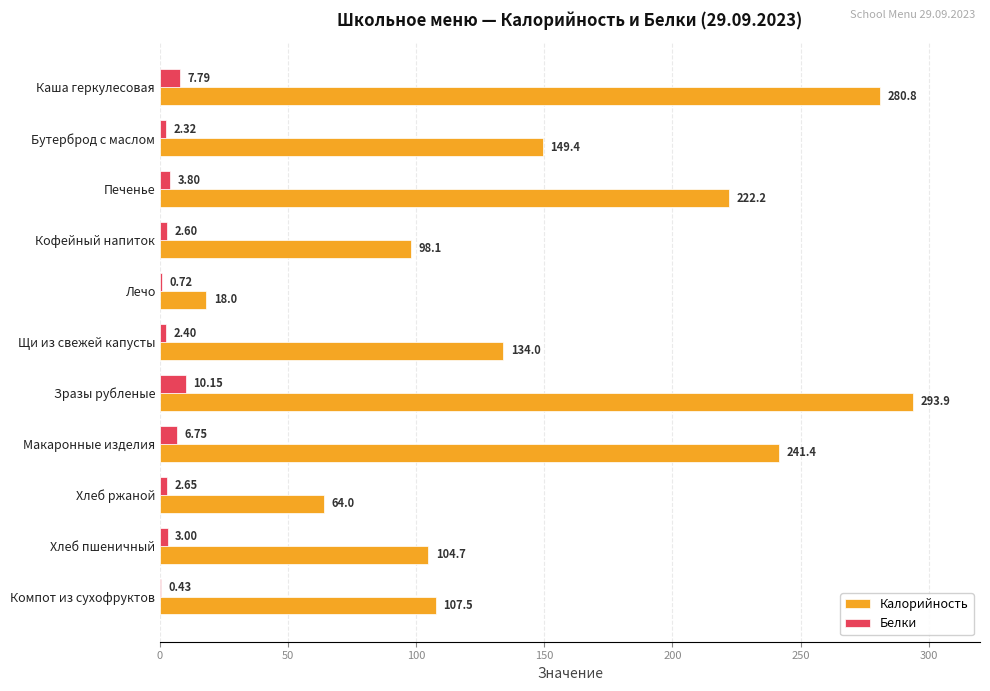

What is the total value across all series at Щи из свежей капусты?

136.4